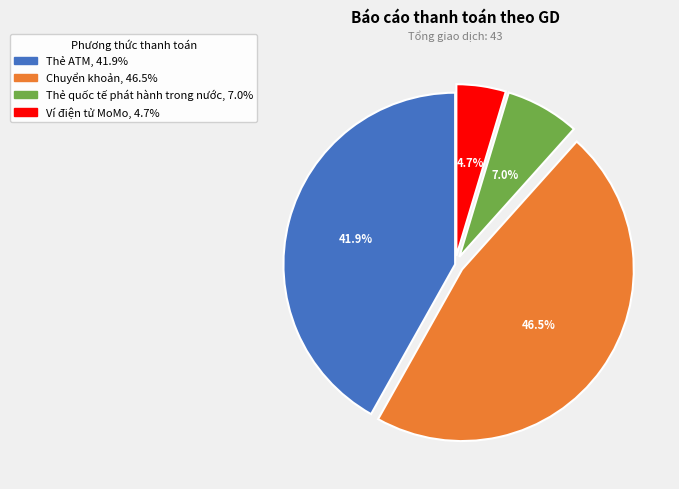

Does any single category account for the majority?

No